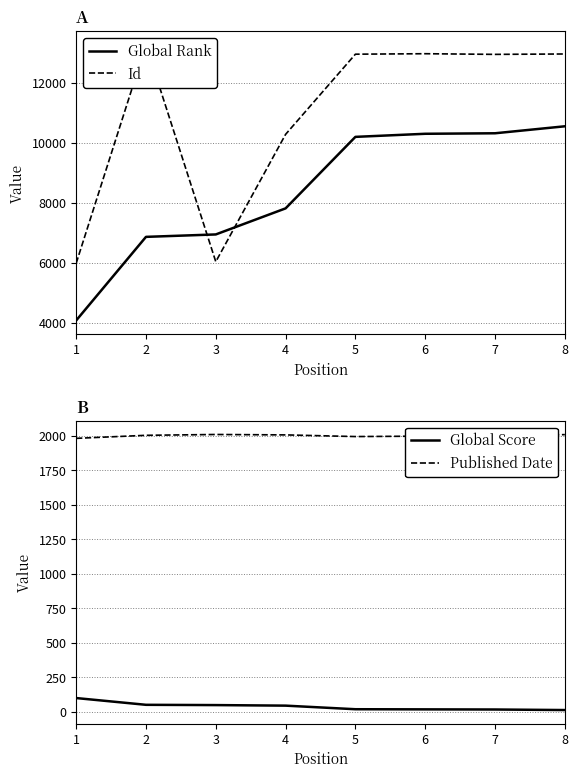

Which series has the largest total across all categories?

Id